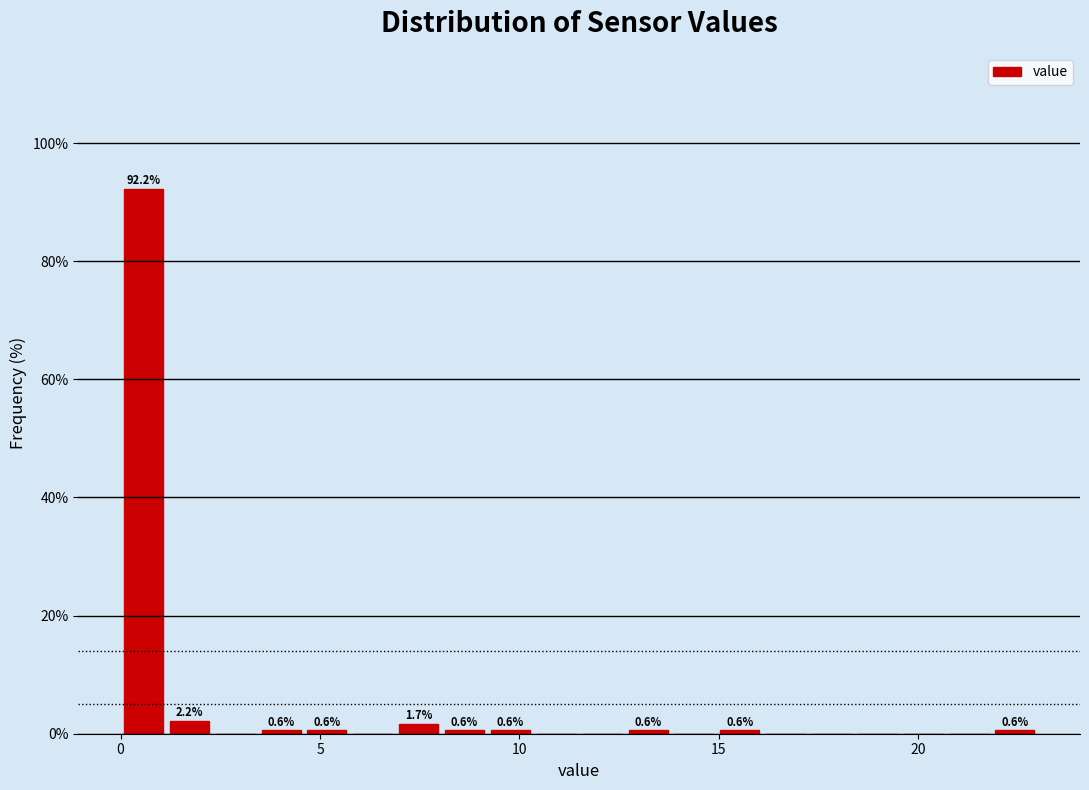

Read against the x-axis, roughly where is the centre of the tallest bar?

0.5